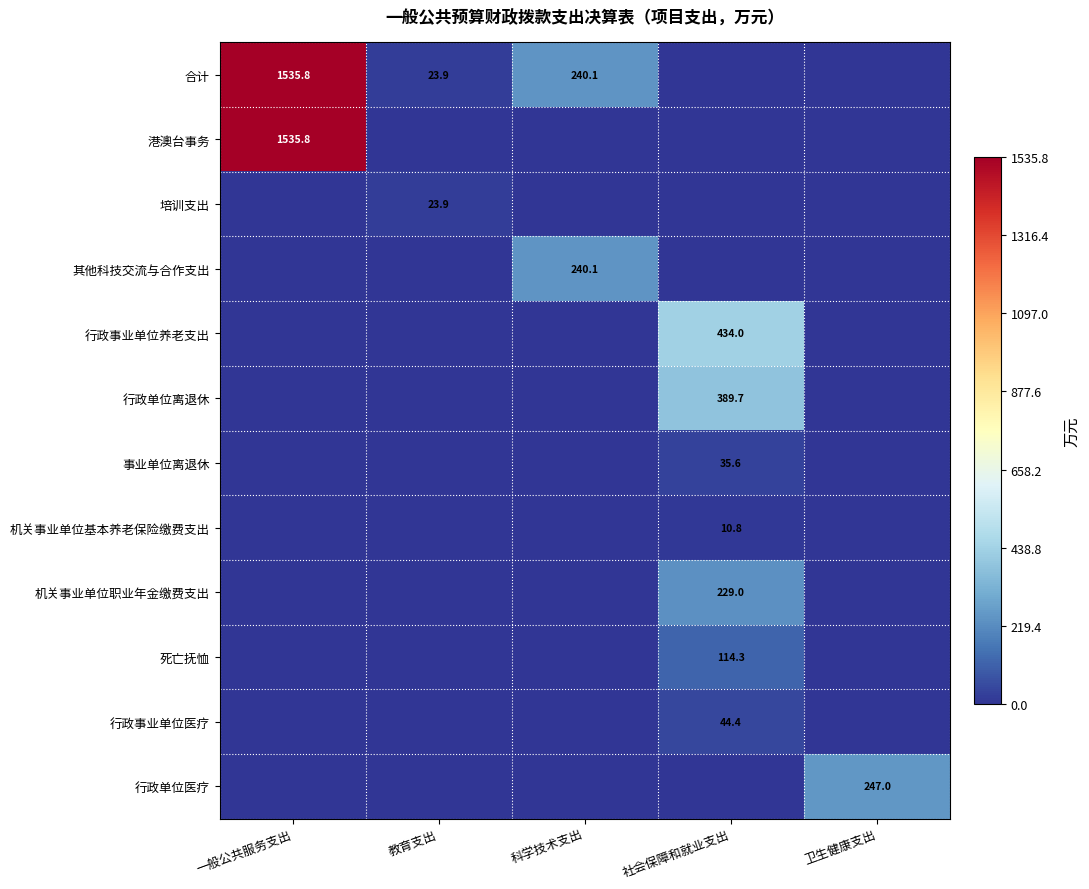

Which label corresponds to the largest value in the chart?

一般公共服务支出